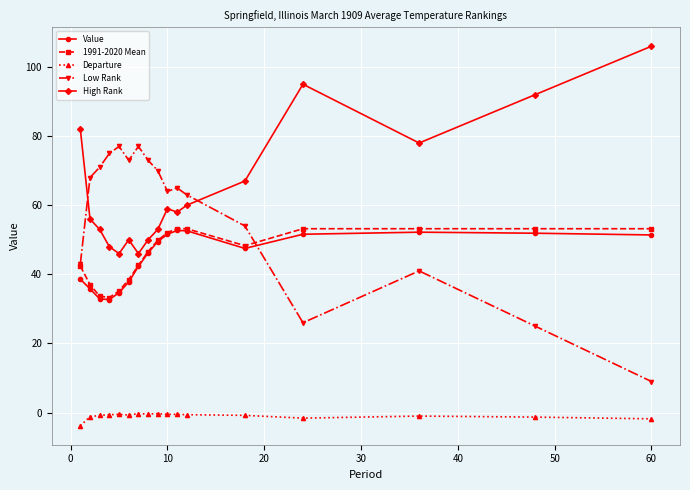

What is the lowest value of the Departure series?

-3.8